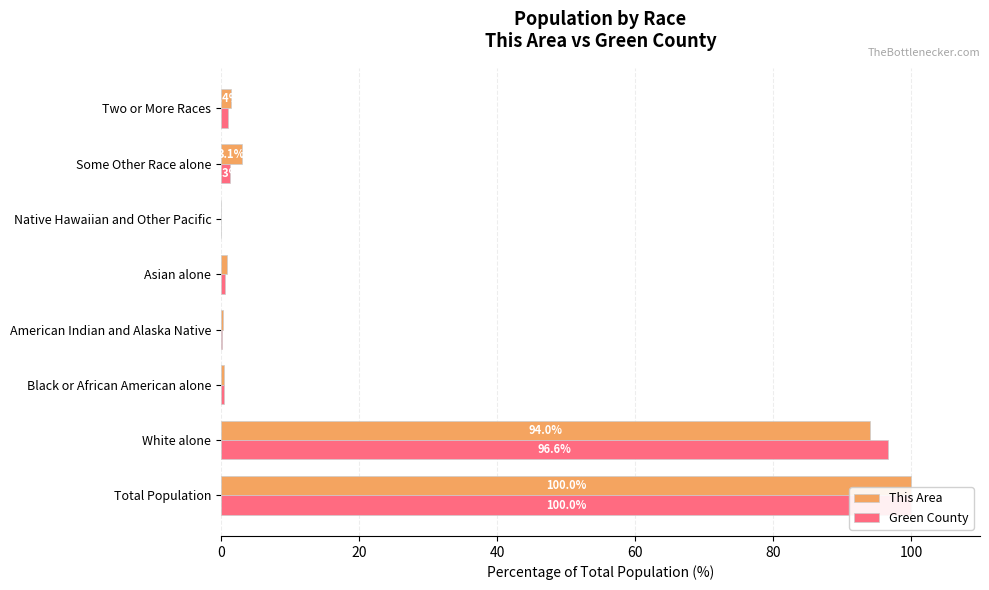

What is the difference between the maximum and minimum values in the Green County series?

100.0